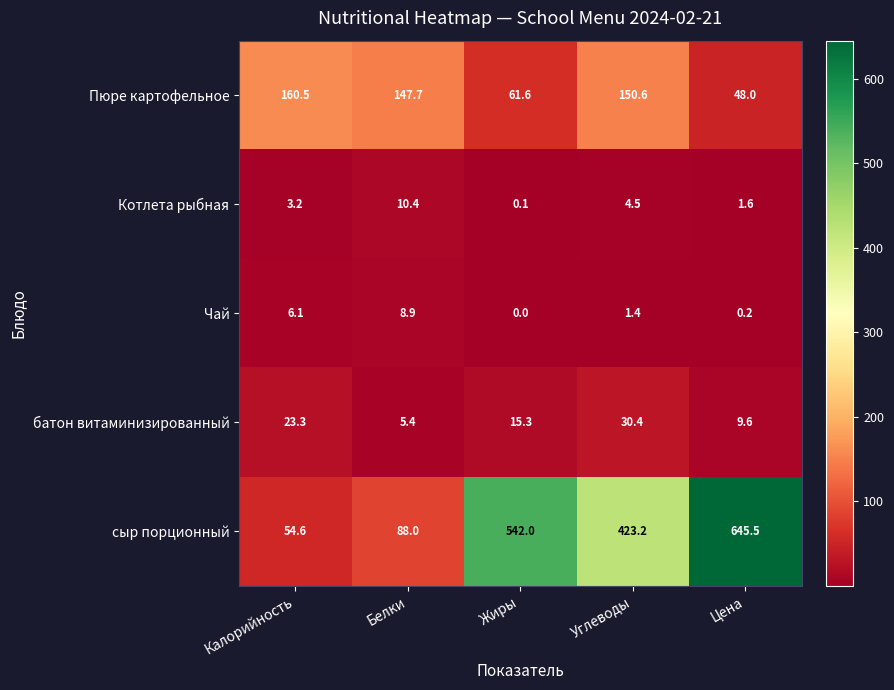

Which category has the highest value in the Чай series?

Белки